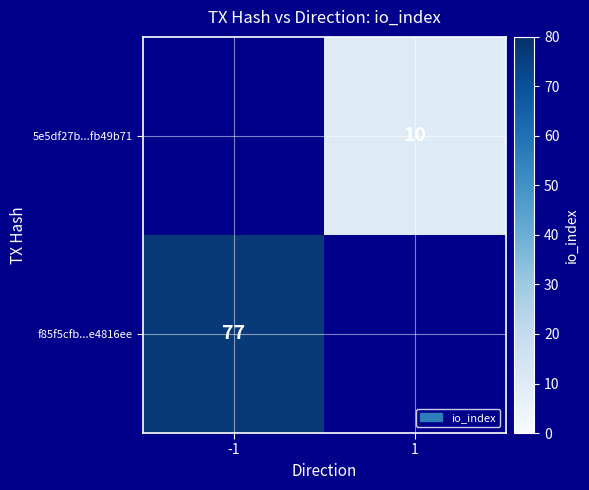

How many data points does each series have?

2